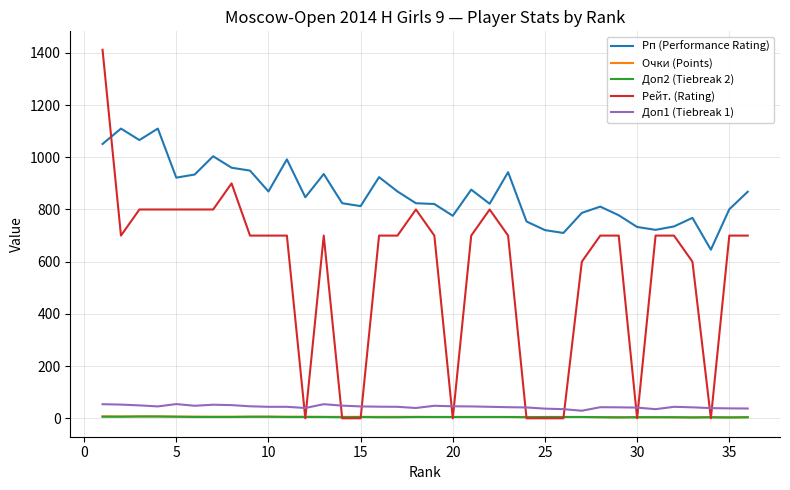

In Рп (Performance Rating), how many points are lower than both neighbors (excluding endpoints)?

10